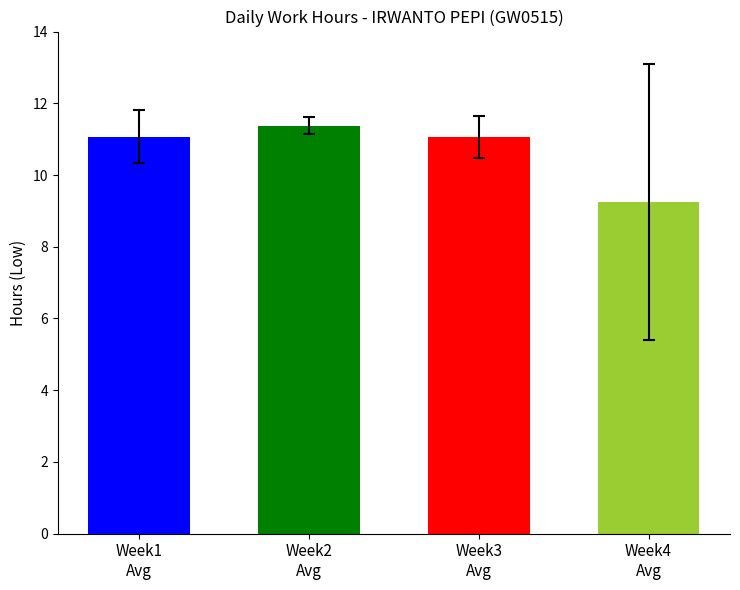

The value at Week4
Avg is 15.5. True or false?

False